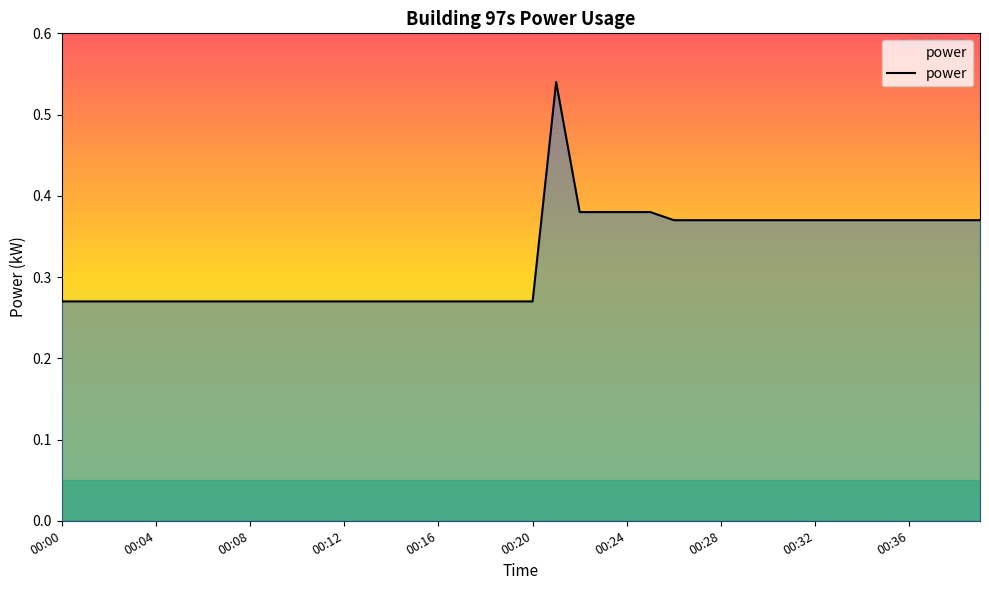

What is the difference between the second highest and minimum values?

0.1